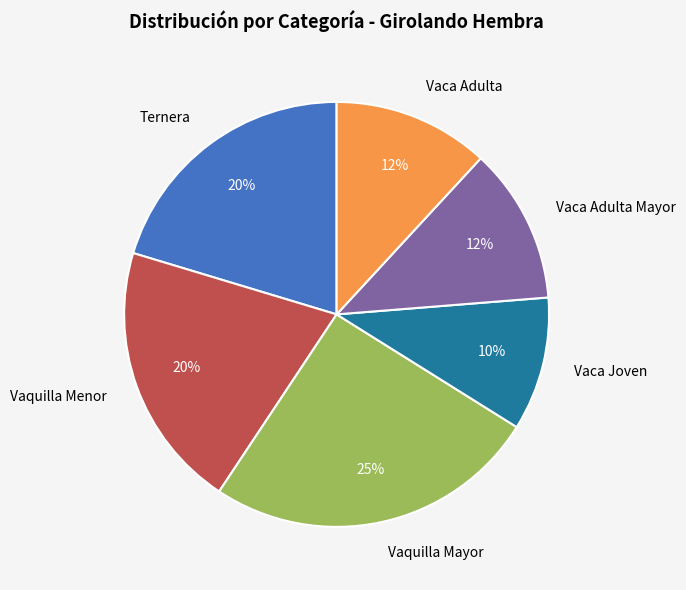

Is Vaca Adulta Mayor the majority of the pie?

No